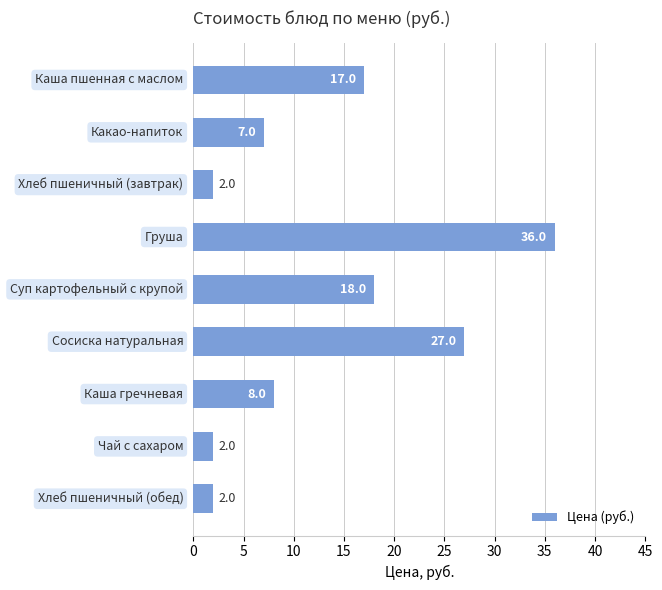

What is the maximum value shown in the chart?

36